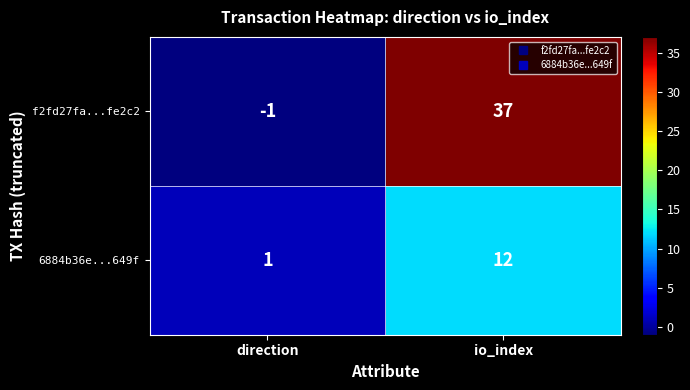

At how many categories does at least one series exceed 7?

1